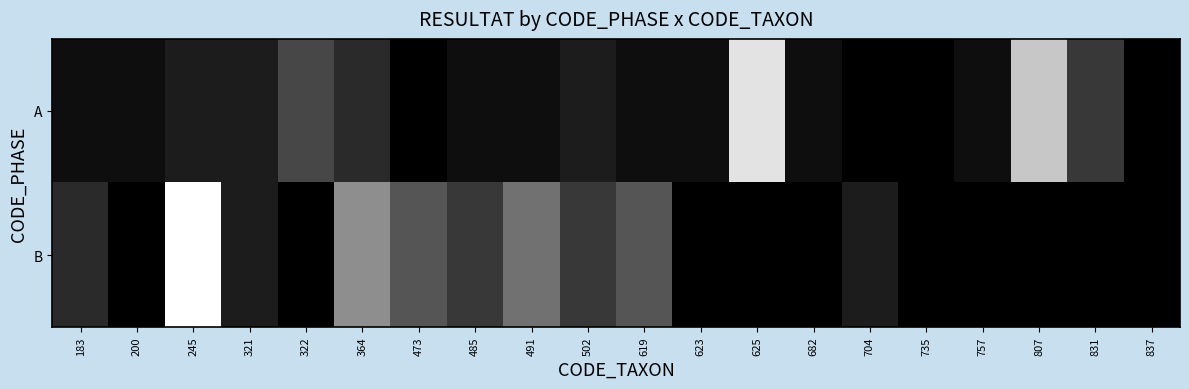

What is the difference between the highest and lowest values at 831?

4